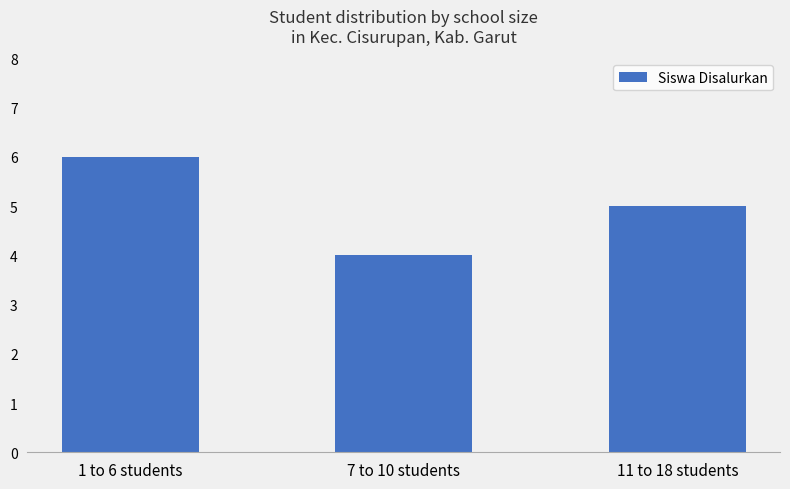

Rank the categories by value from lowest to highest.

7 to 10 students, 11 to 18 students, 1 to 6 students